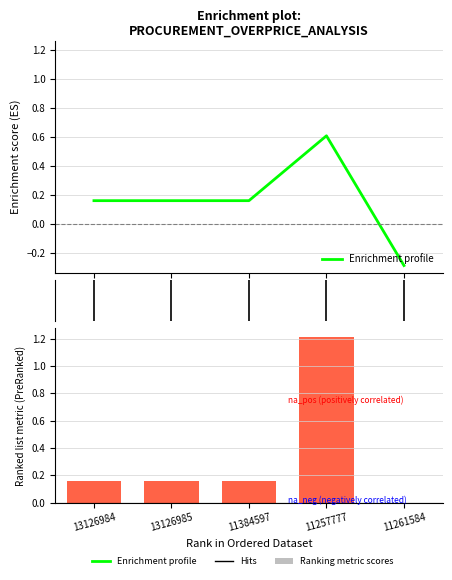

Between 13126985 and 11384597, which series saw the biggest shift?

Enrichment profile